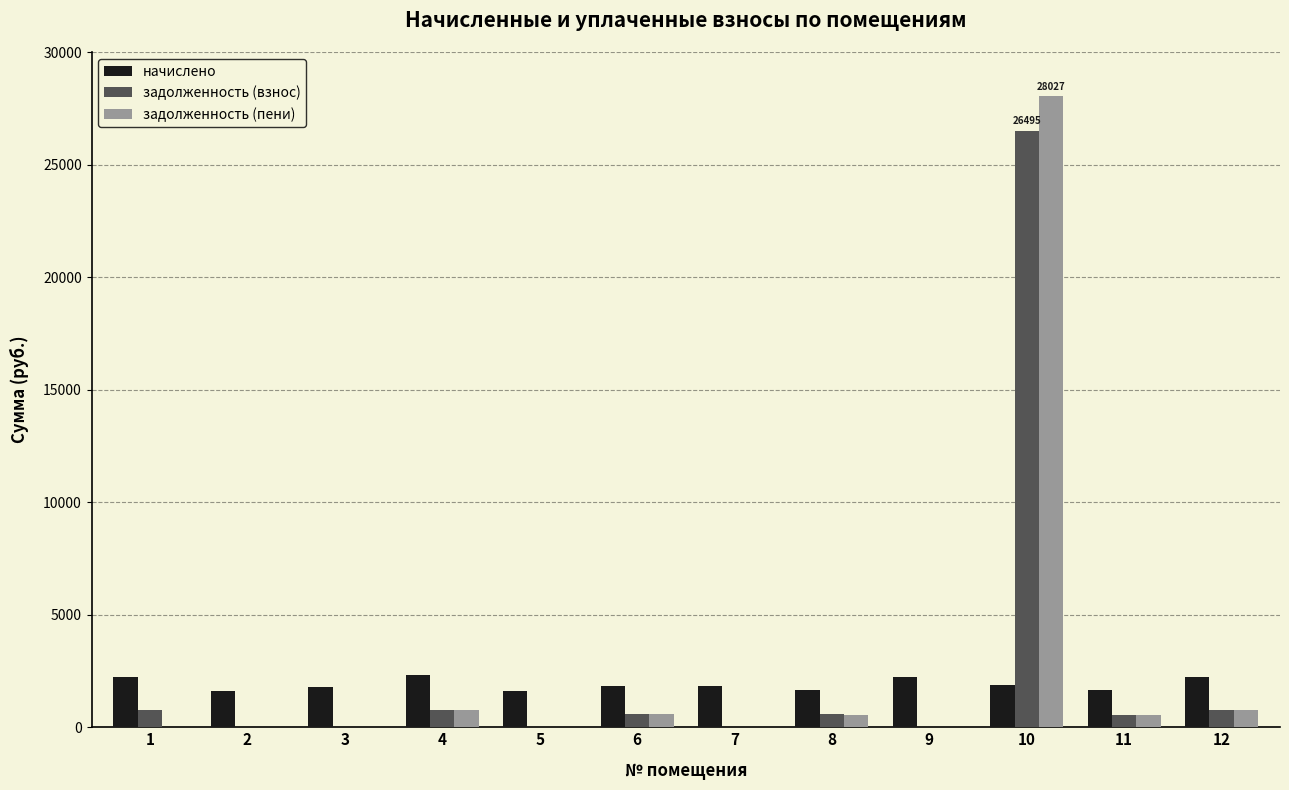

At which category is the sum across all series the highest?

10